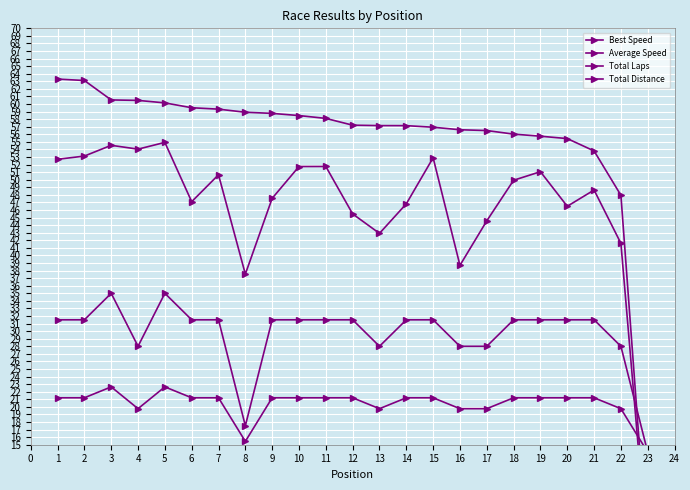

What are all the series names shown in the legend?

Best Speed, Average Speed, Total Laps, Total Distance